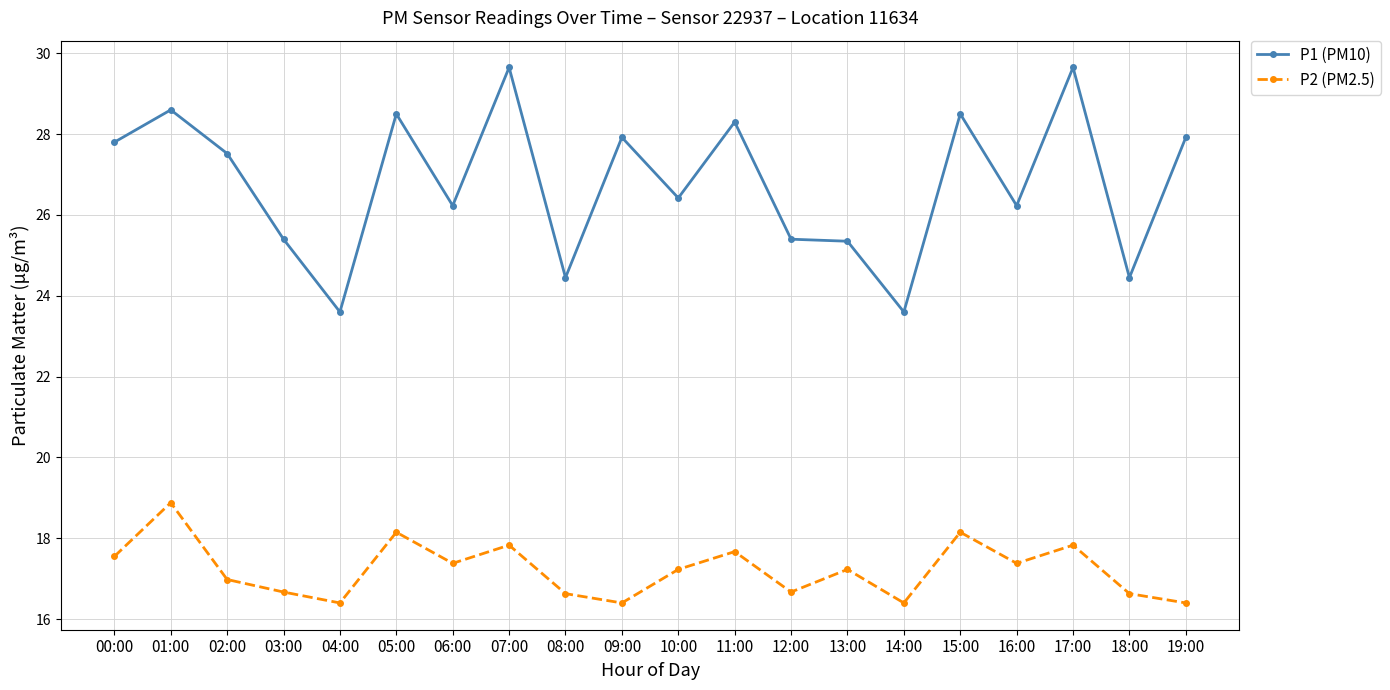

True or false: P2 (PM2.5) and P1 (PM10) cross at least once.

False